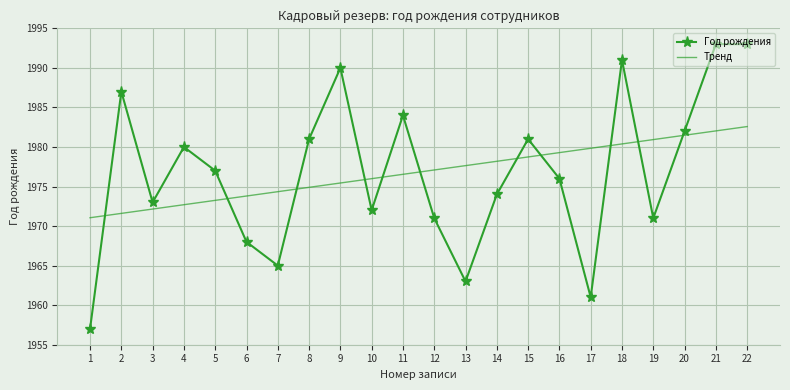

At which label does Год рождения first exceed 1977?

2